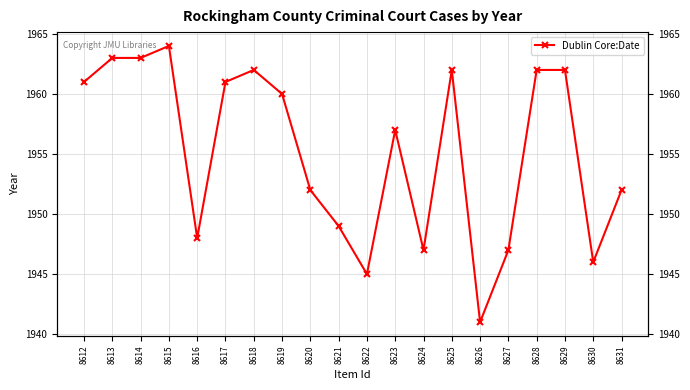

What is the sum of all values?

39104